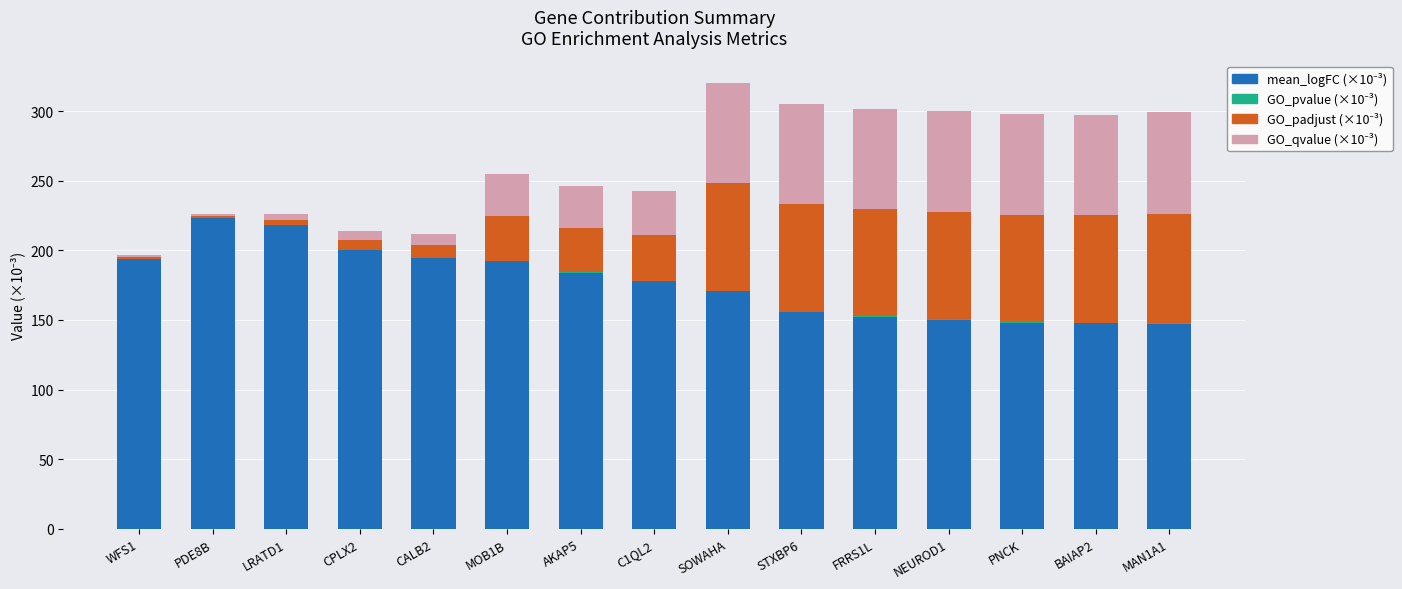

Are the bars grouped side by side (vs. stacked)?

No